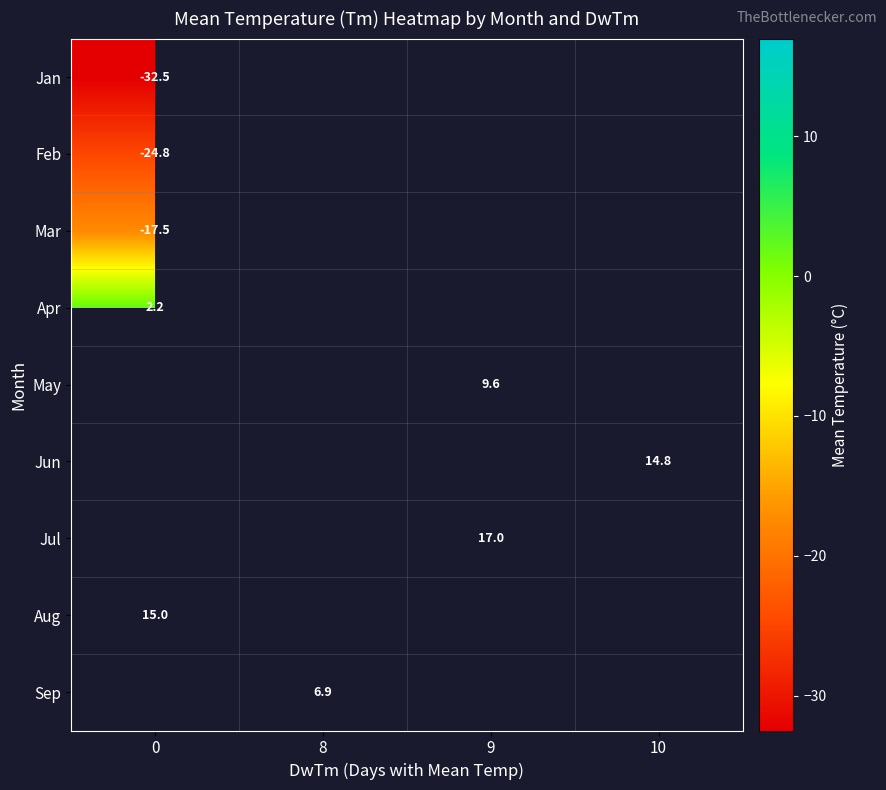

How many series are shown in this chart?

9